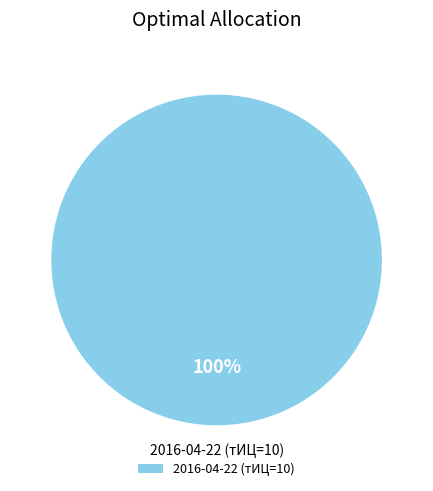

The 2016-04-22 (тИЦ=10) slice represents 100% of the pie. True or false?

True